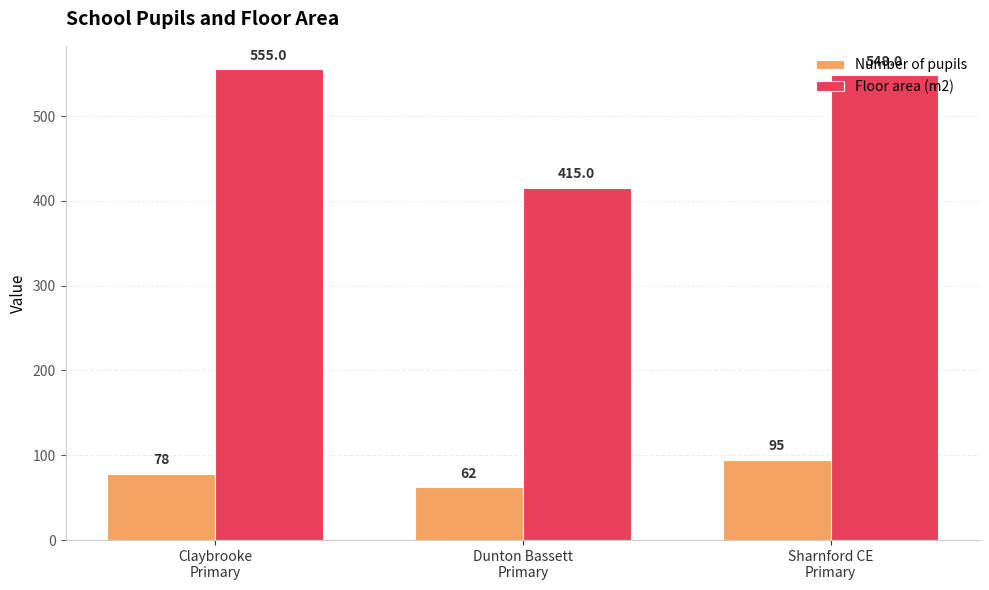

What is the value of the Number of pupils bar at the 3rd from the left?

95